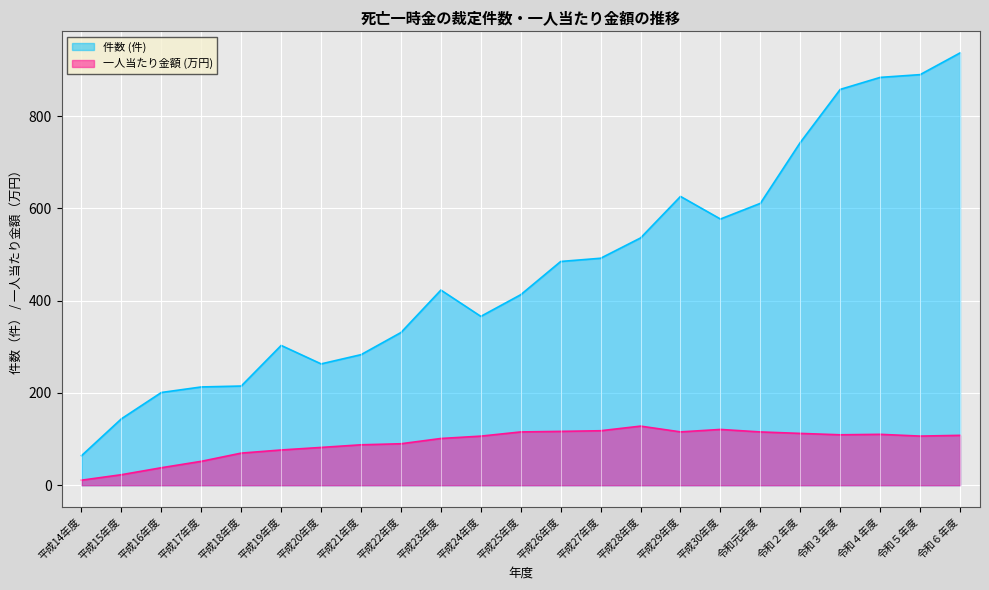

What is the difference between the 一人当たり金額 (万円) values at 平成25年度 and 平成17年度?

63.7